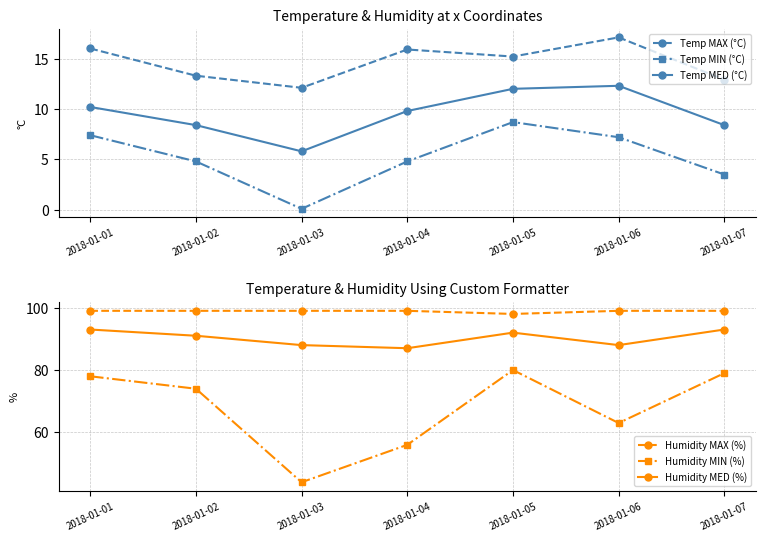

What is the value of the Humidity MIN (%) point at the 6th from the left?

63